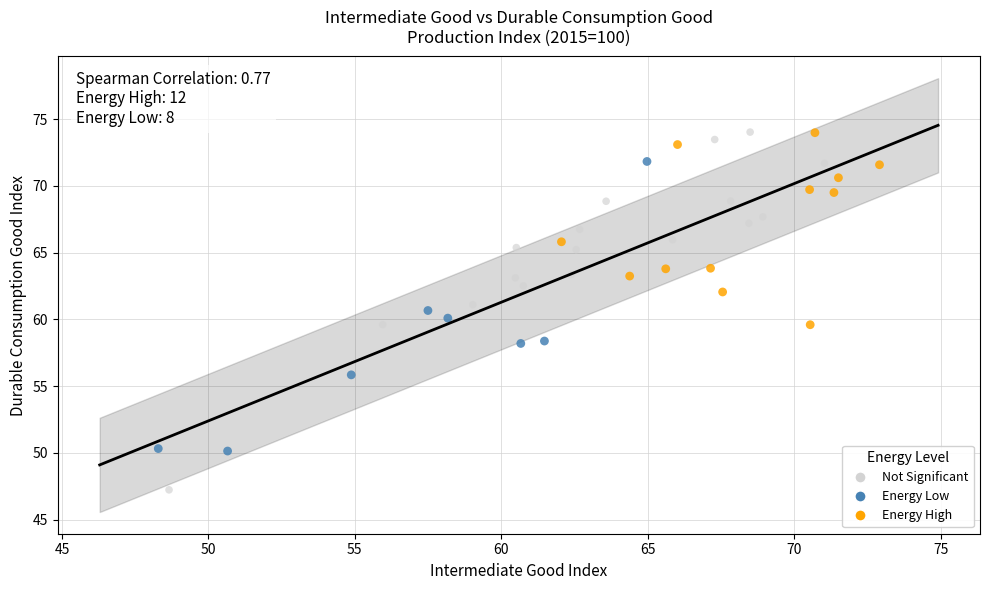

Which series has the largest Y range (max minus min)?

Not Significant